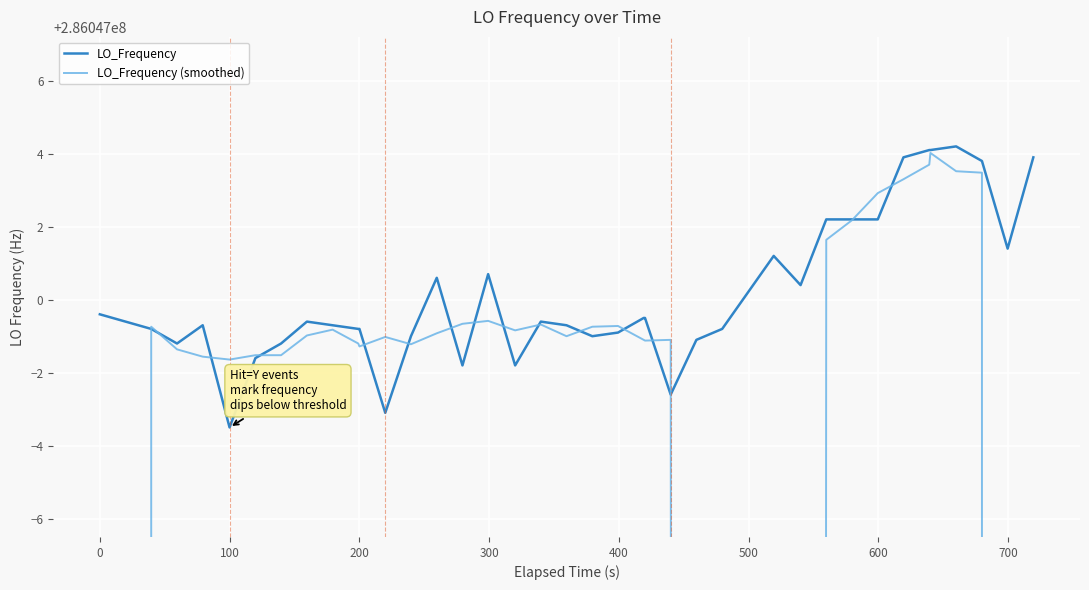

Reading left to right, what are all the values shown in this chart?

LO_Frequency: 286046999.6	286046999.4	286046999.2	286046998.8	286046999.3	286046996.5	286046998.4	286046998.8	286046999.4	286046999.3	286046999.2	286046999.2	286046996.9	286046999.0	286047000.6	286046998.2	286047000.7	286046998.2	286046999.4	286046999.3	286046999.0	286046999.1	286046999.5	286046999.5	286046997.4	286046998.9	286046999.2	286047001.2	286047000.4	286047002.2	286047002.2	286047002.2	286047003.9	286047004.1	286047004.1	286047004.2	286047003.8	286047001.4	286047003.9
LO_Frequency (smoothed): 171628199.6	228837599.4	286046999.3	286046998.6	286046998.4	286046998.4	286046998.5	286046998.5	286046999.0	286046999.2	286046998.8	286046998.7	286046999.0	286046998.8	286046999.1	286046999.3	286046999.4	286046999.2	286046999.3	286046999.0	286046999.3	286046999.3	286046998.9	286046998.9	286046998.9	286046025.8	286046026.2	286046027.4	286046028.0	286047001.6	286047002.2	286047002.9	286047003.3	286047003.7	286047004.0	286047003.5	286047003.5	228837602.7	171628201.8